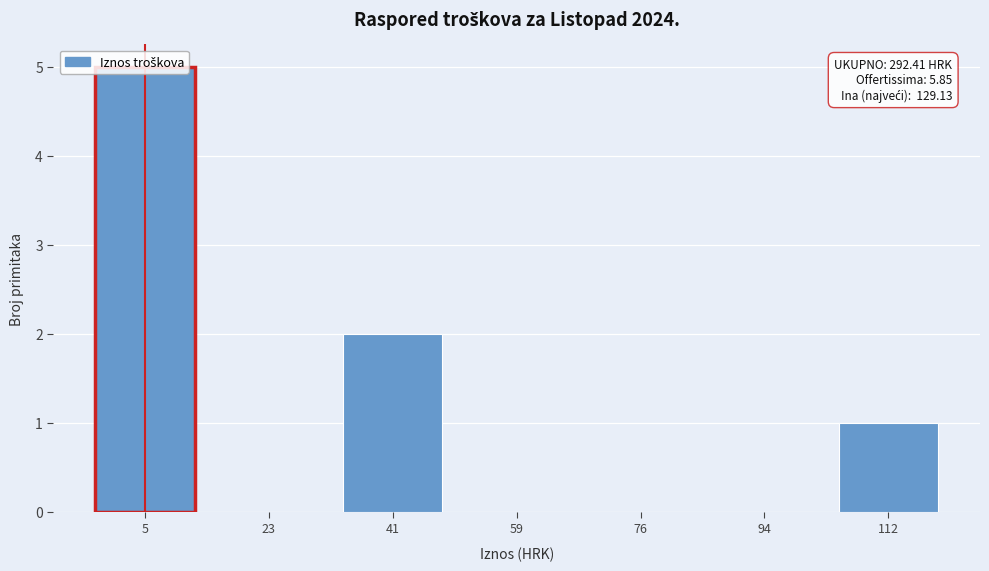

What is the sum of all values?

8